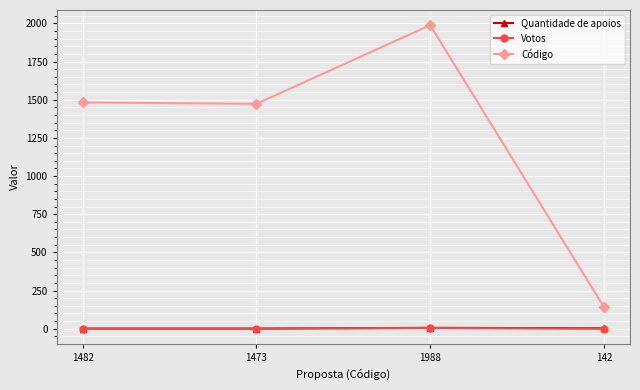

Which series has the largest range (max minus min)?

Código